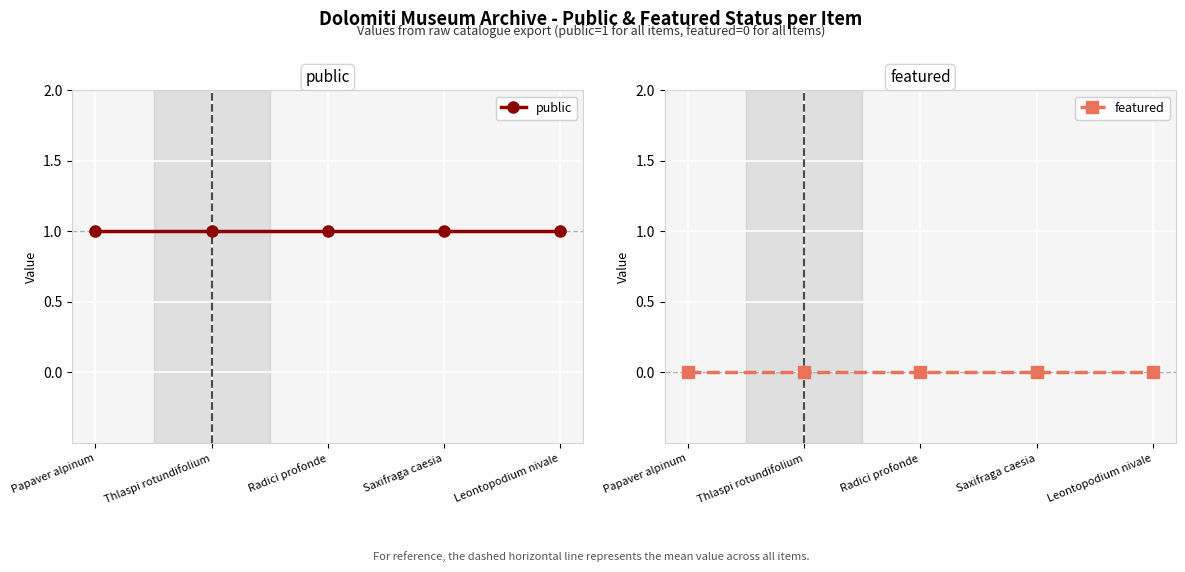

What is the approximate value of public at Papaver alpinum?

1